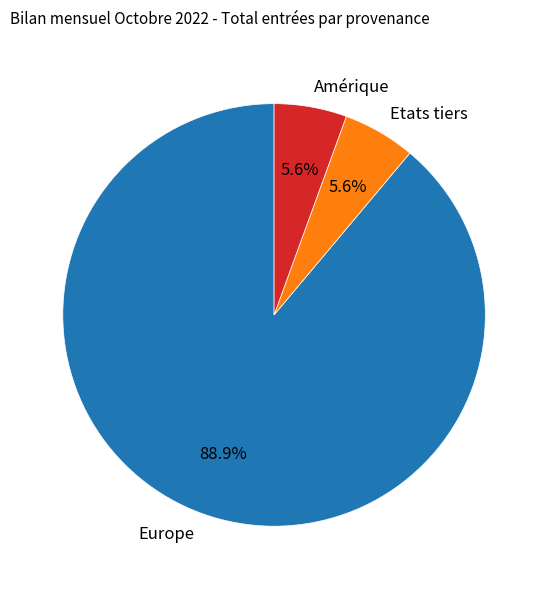

Which has a higher value, Europe or Etats tiers?

Europe